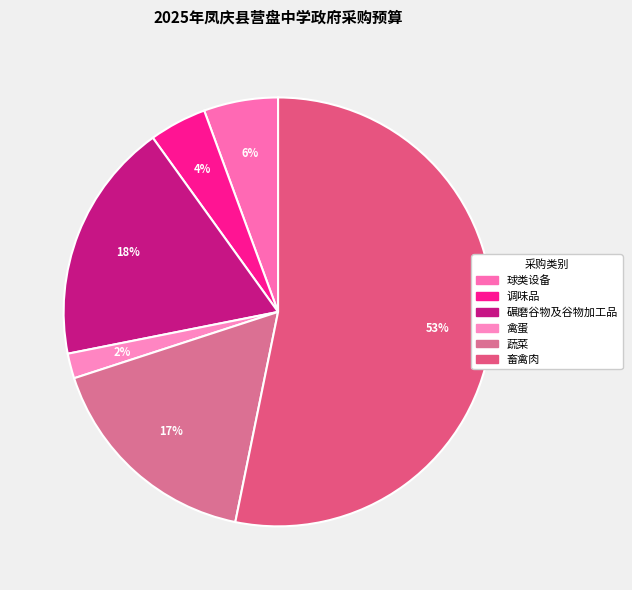

To the nearest percent, what portion does 碾磨谷物及谷物加工品 represent?

18%